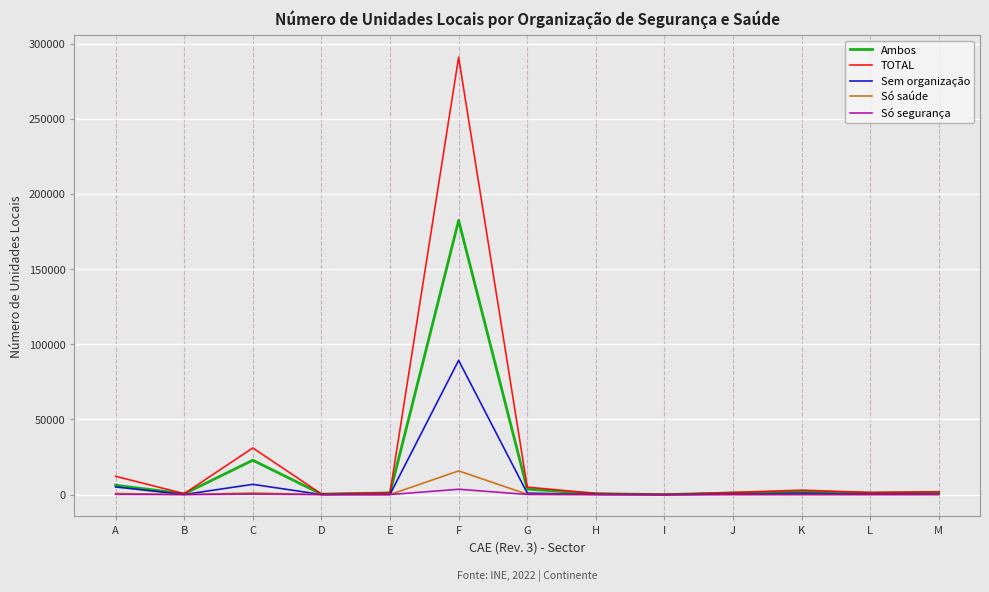

Which series has the largest range (max minus min)?

TOTAL